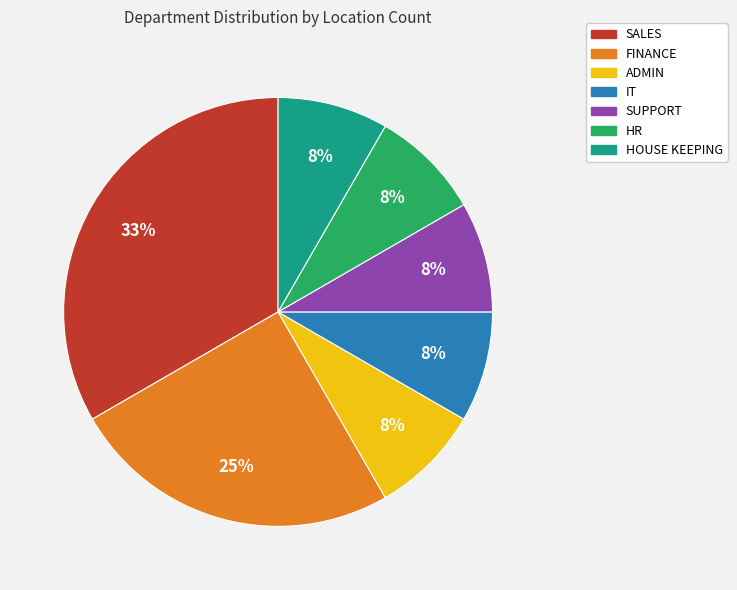

Do IT and HOUSE KEEPING together represent more than half of the pie?

No